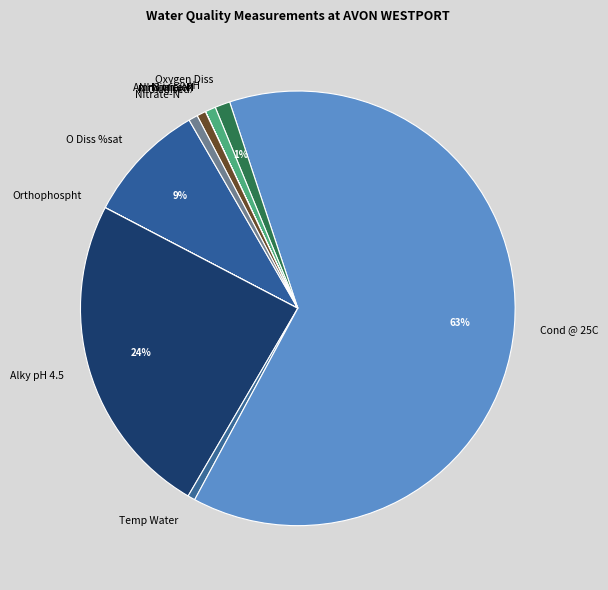

To the nearest percent, what is the average slice percentage?

8%